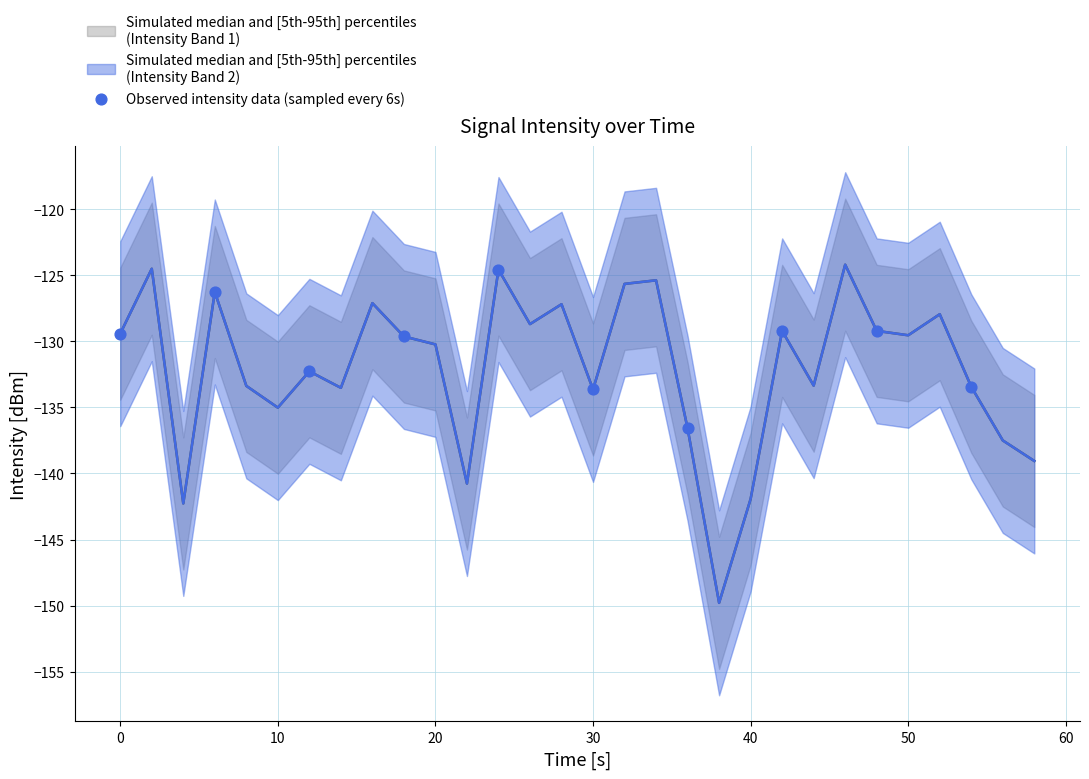

What is the average X value?

27.0